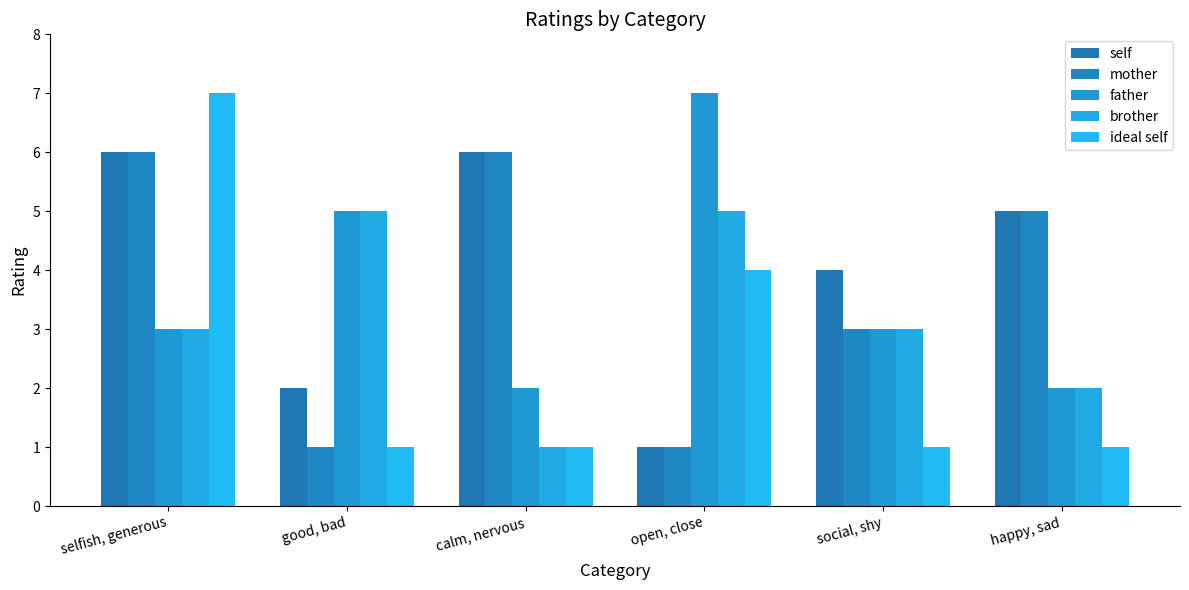

Count the number of data series in this chart.

5